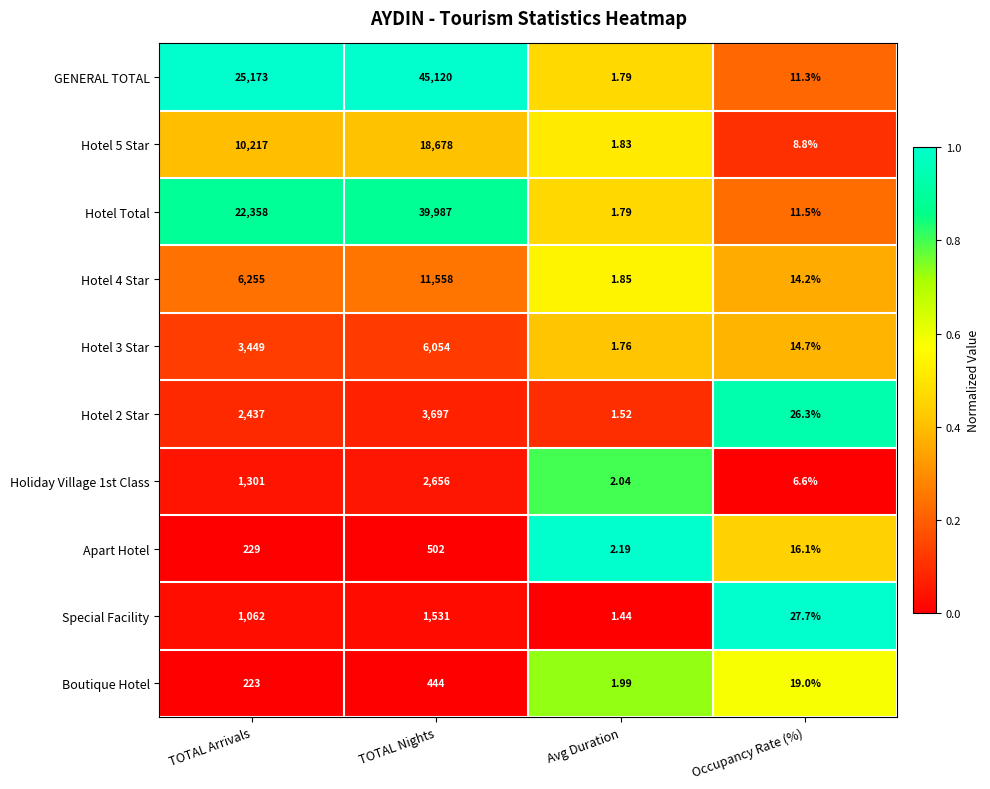

List the labels in order of Hotel 4 Star value, smallest first.

Avg Duration, Occupancy Rate (%), TOTAL Arrivals, TOTAL Nights